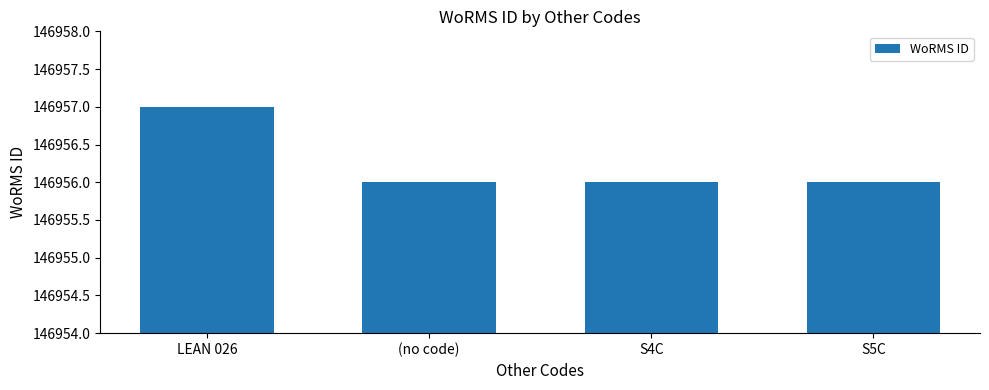

Read the value at (no code).

146956